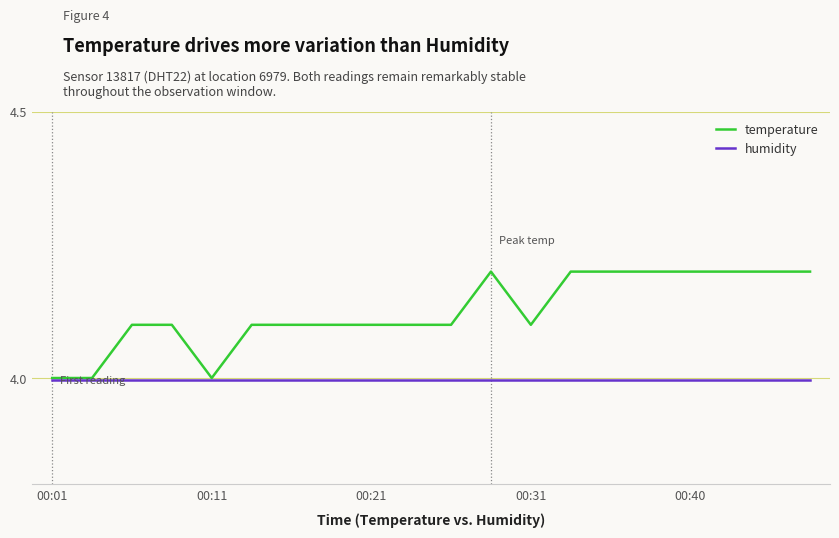

Rank the series by their maximum value, from highest to lowest.

temperature, humidity